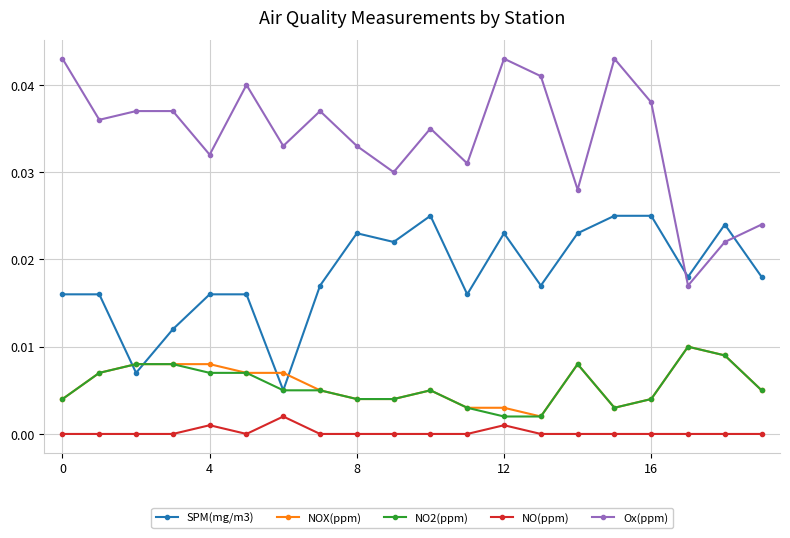

Which series has the largest total across all categories?

Ox(ppm)